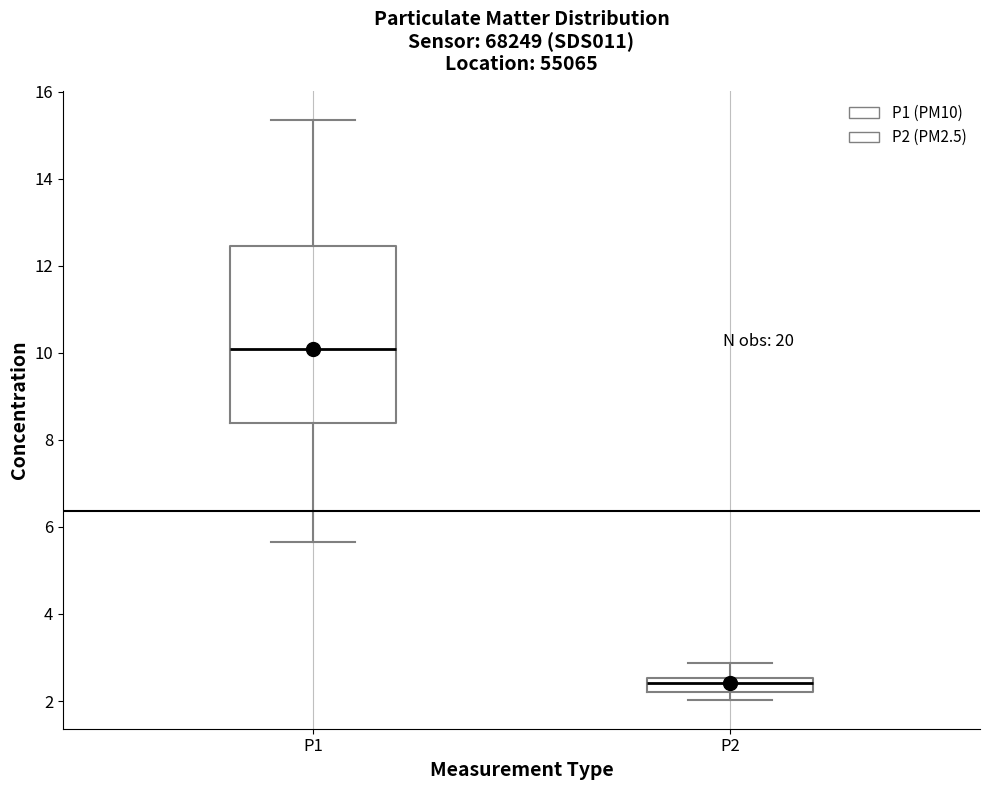

Reading left to right, transcribe this box plot: for each box, give where its median line is, the range the box spans, and where its two whiskers end, as read against the y-axis. The values are not printed on the chart, so give them approximately, as read against the axis.

P1: median 10.0, box 8.4 to 12.4, whiskers 5.6 to 15.4
P2: median 2.4, box 2.2 to 2.6, whiskers 2.0 to 2.8